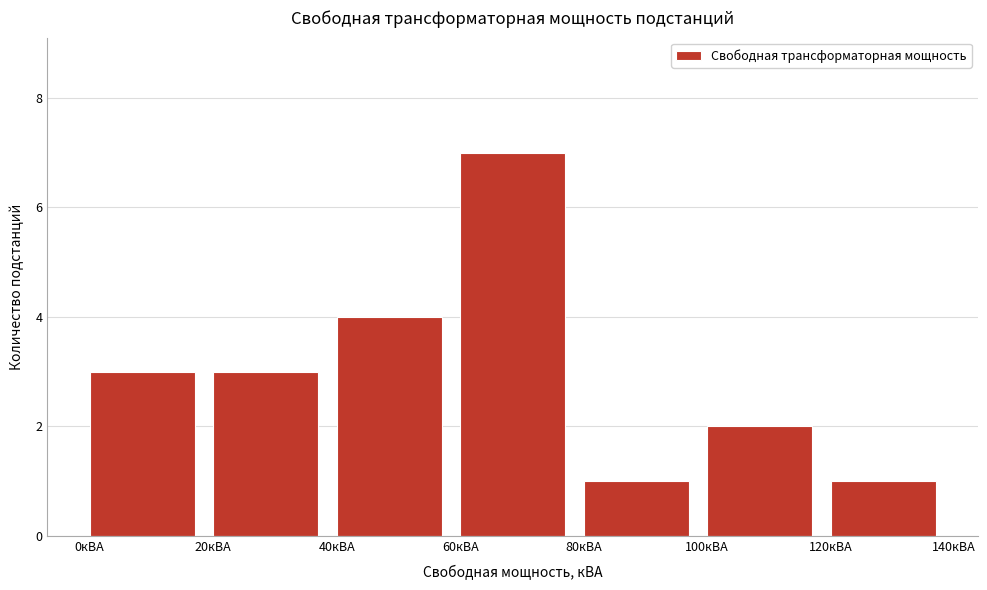

Which range on the x-axis has the tallest bar?

60 to 80